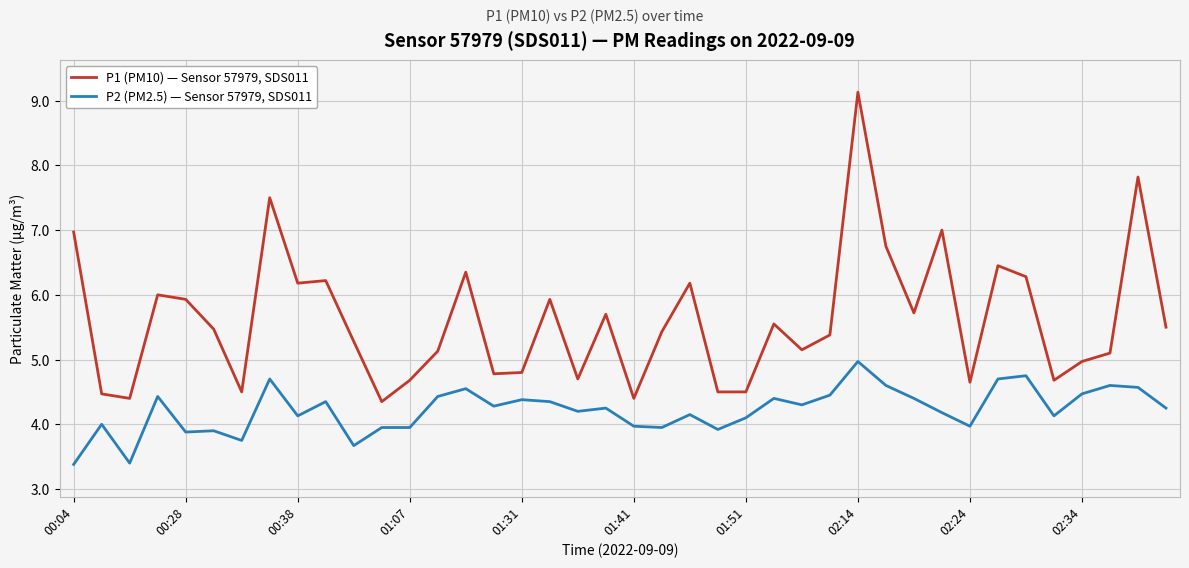

What is the greatest value displayed?

9.1